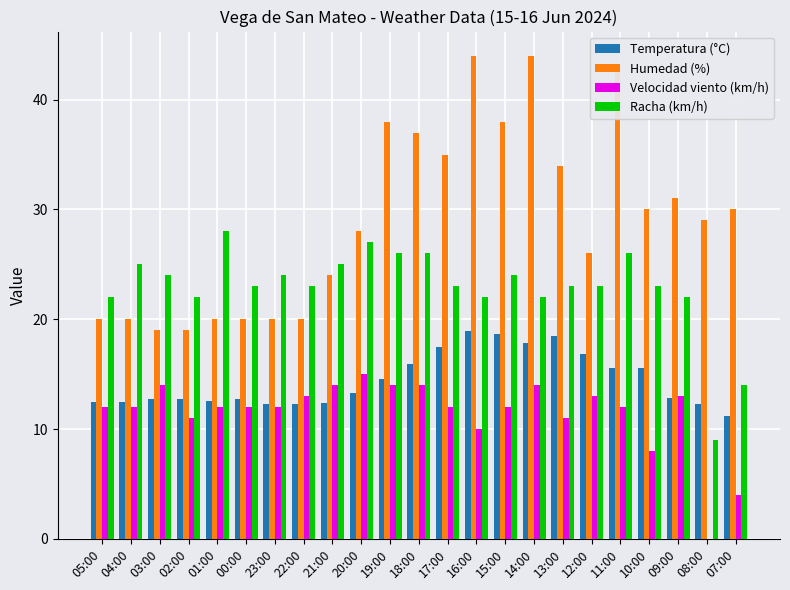

Is it true that Velocidad viento (km/h) equals 12.0 at 00:00?

True